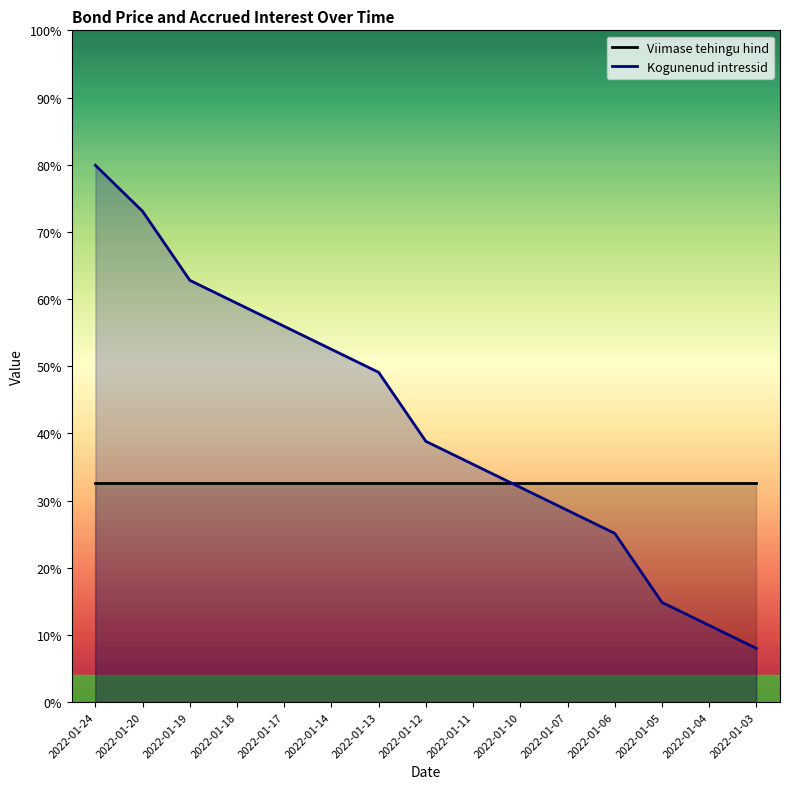

List the labels in order of value, largest first.

2022-01-24, 2022-01-20, 2022-01-19, 2022-01-18, 2022-01-17, 2022-01-14, 2022-01-13, 2022-01-12, 2022-01-11, 2022-01-10, 2022-01-07, 2022-01-06, 2022-01-05, 2022-01-04, 2022-01-03